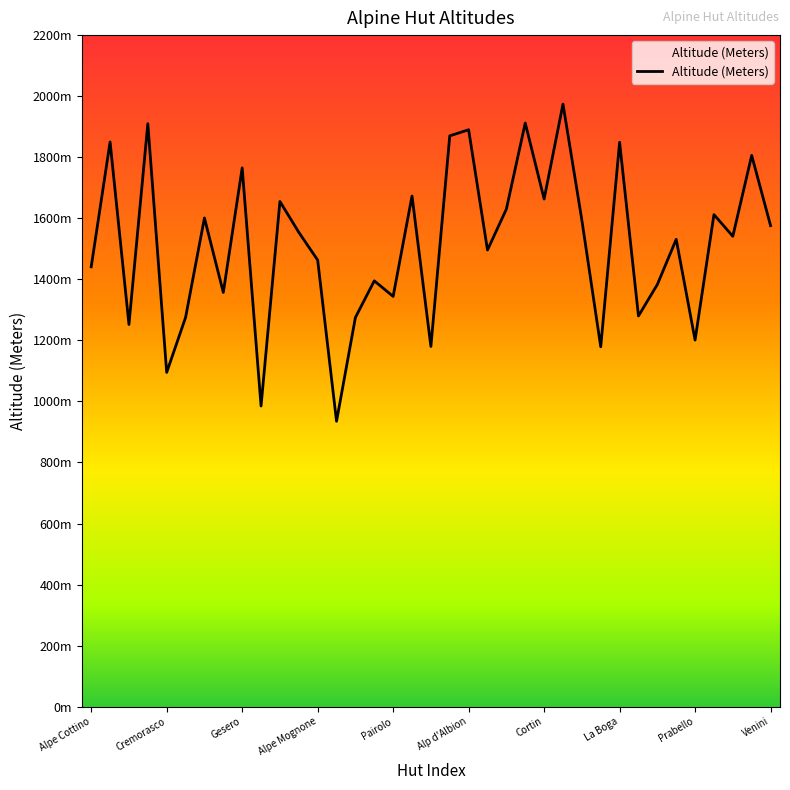

What is the average value?

1513